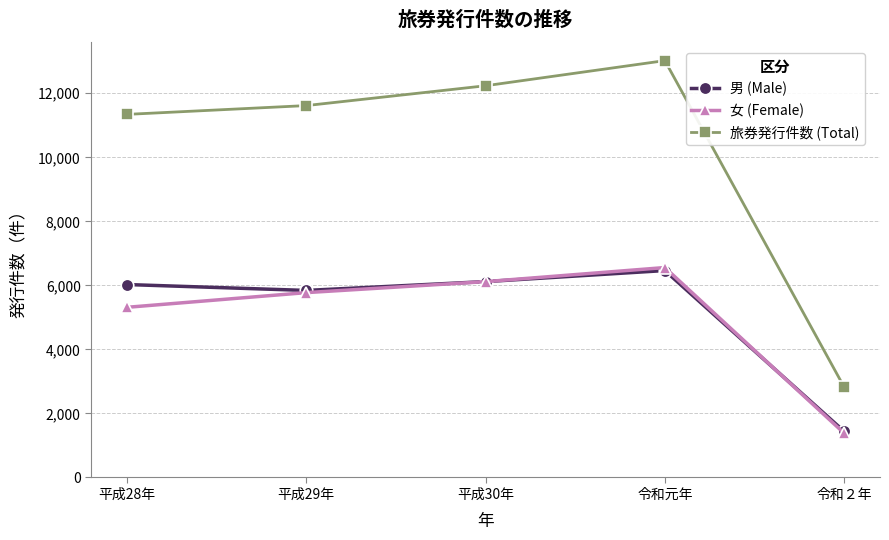

Does the chart display data point markers on the line(s)?

Yes